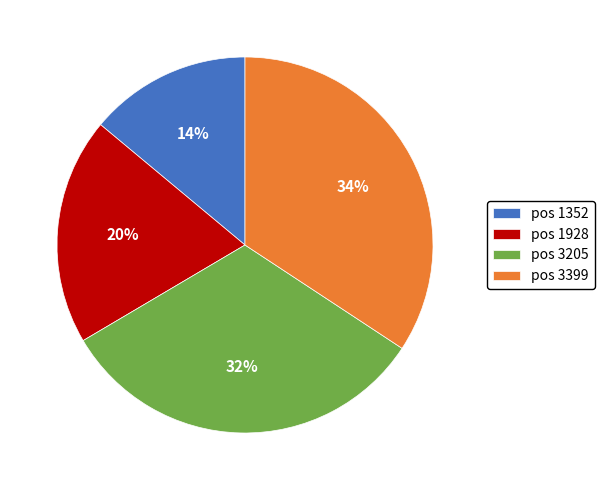

To the nearest percent, what percentage of the pie is pos 3399?

34%